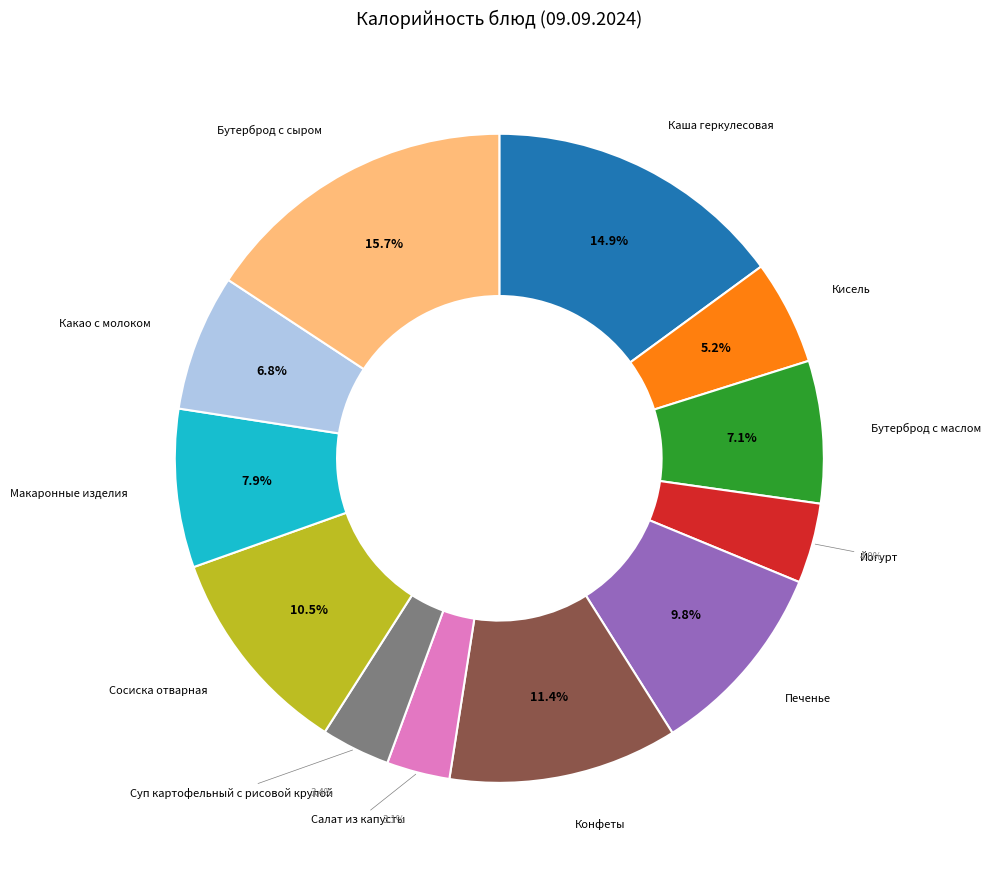

Is there a majority slice in this chart?

No